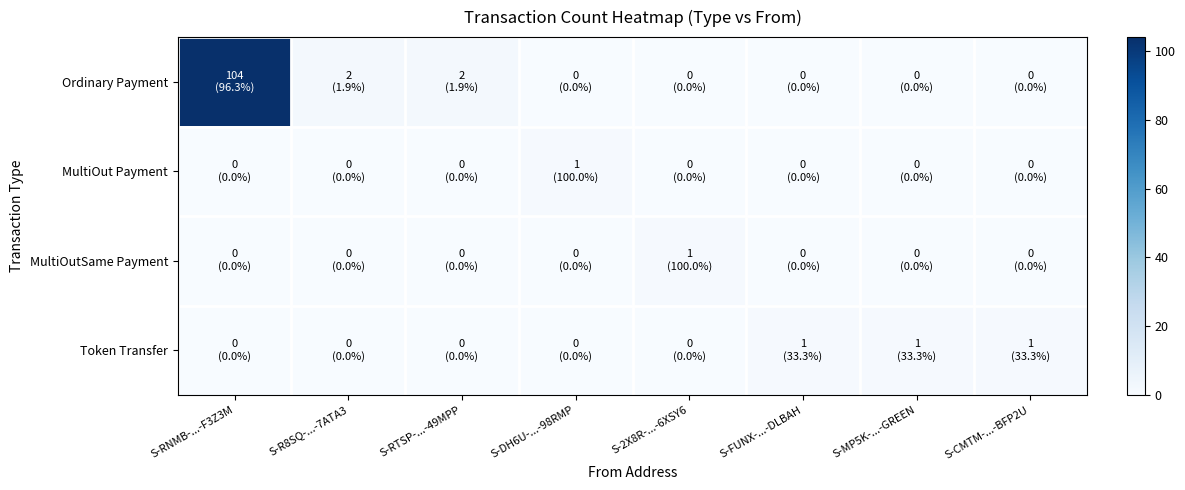

Rank the series at S-2X8R-...-6XSY6 from lowest to highest value.

Ordinary Payment, MultiOut Payment, Token Transfer, MultiOutSame Payment